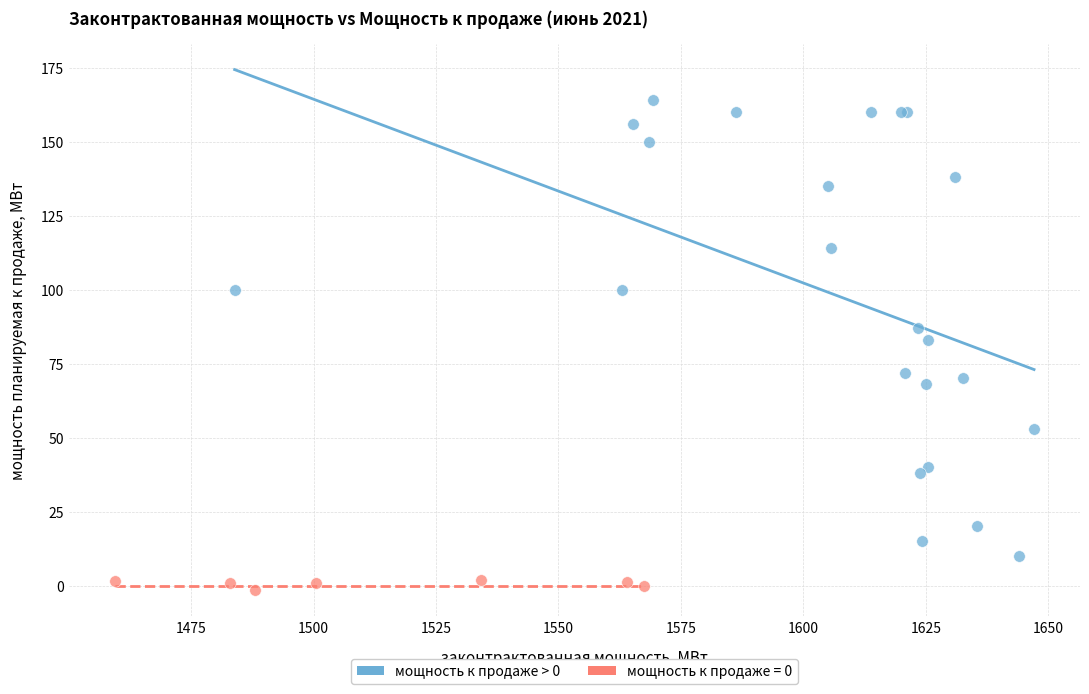

Which series has the largest Y range (max minus min)?

мощность к продаже > 0